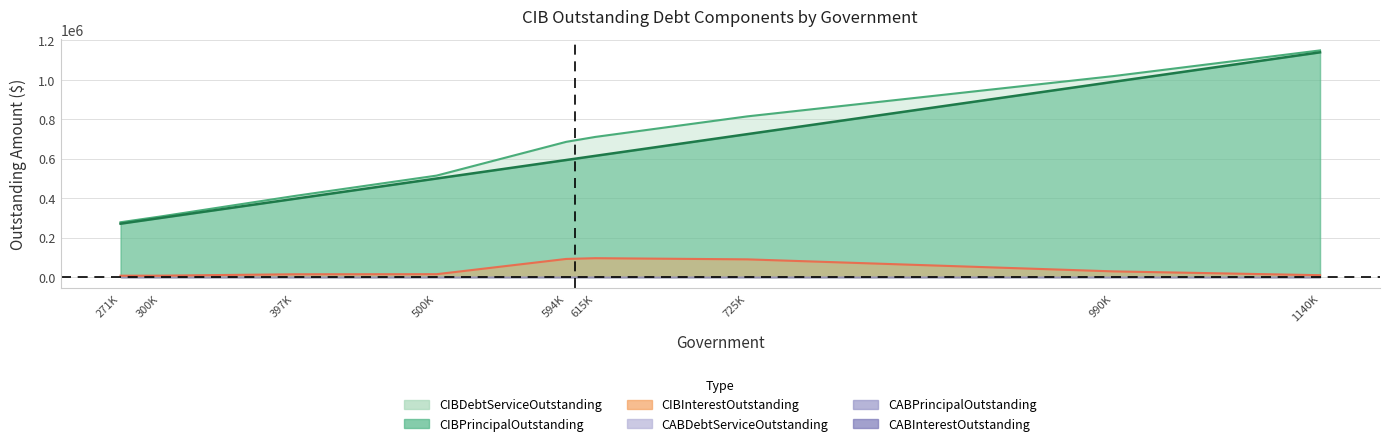

Count the number of categories in the chart.

9